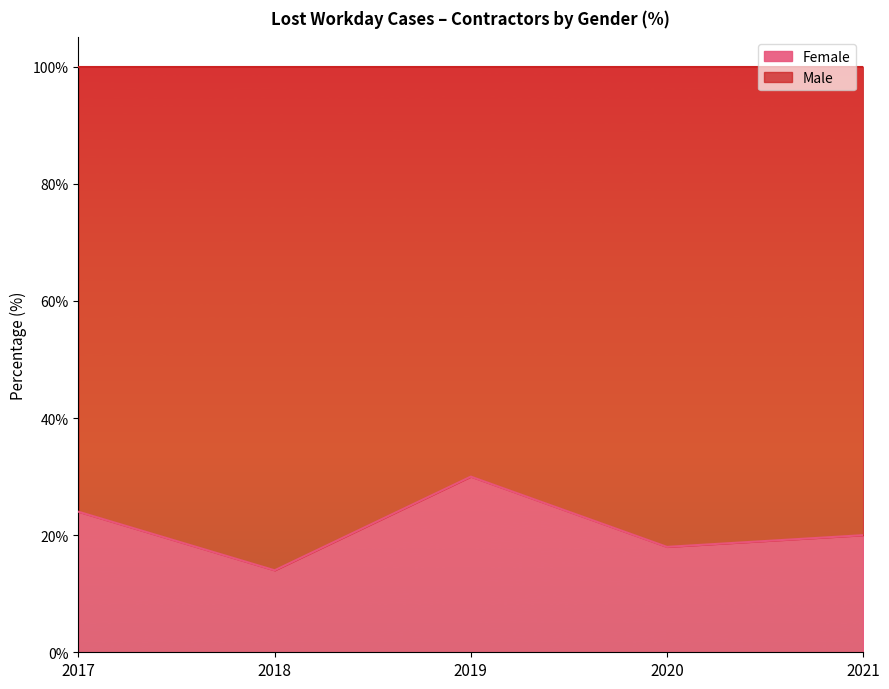

Between 2018 and 2020, which is larger?

2020